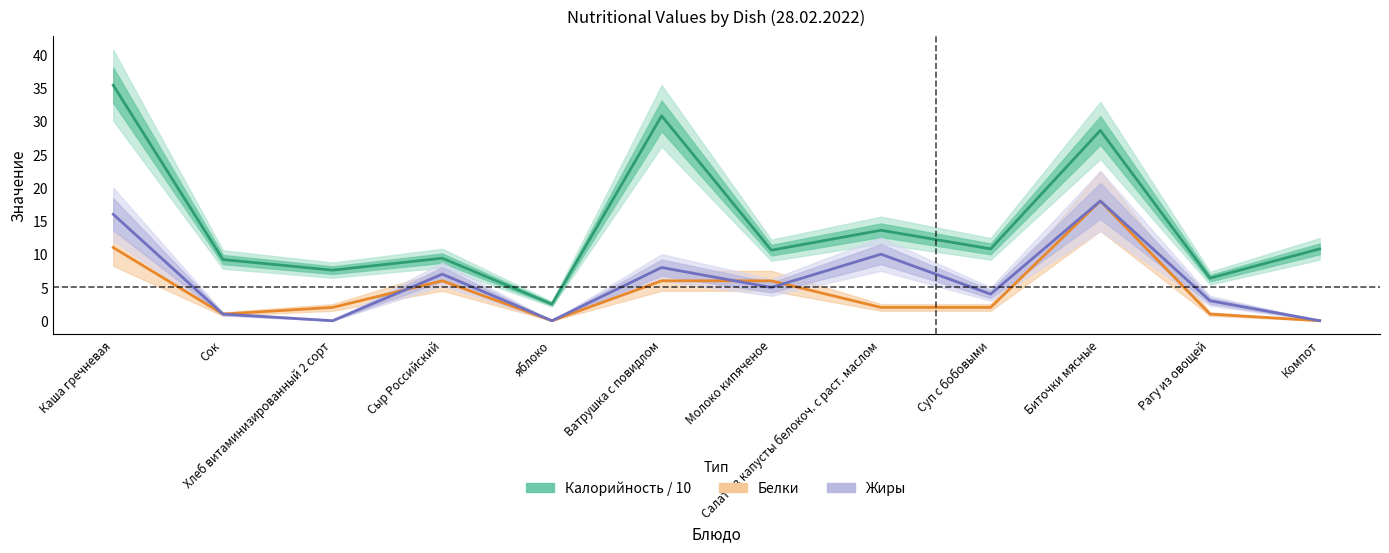

How many values in Белки are above zero?

10